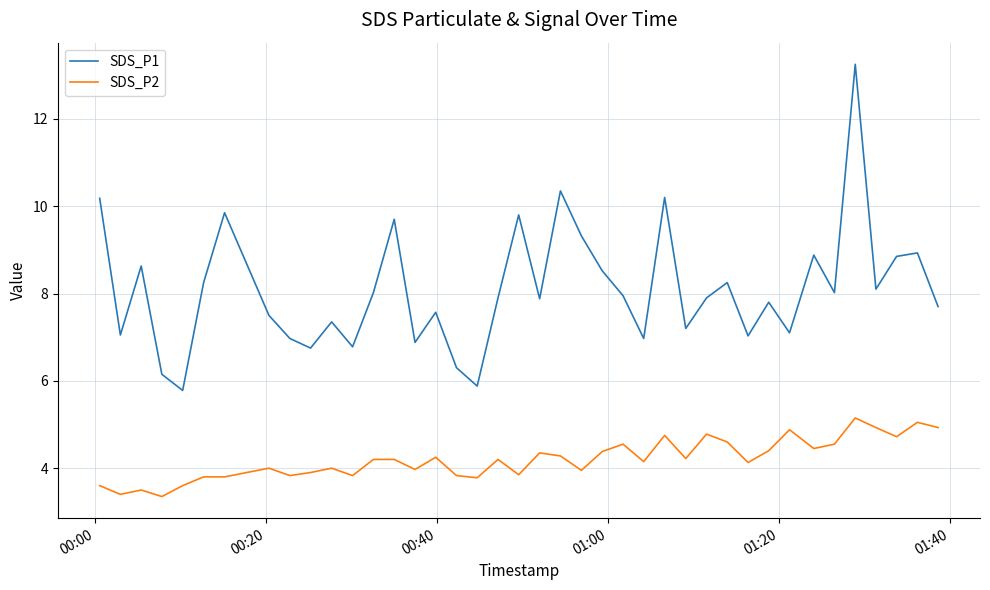

What is the difference between the maximum and minimum values in the SDS_P1 series?

7.5